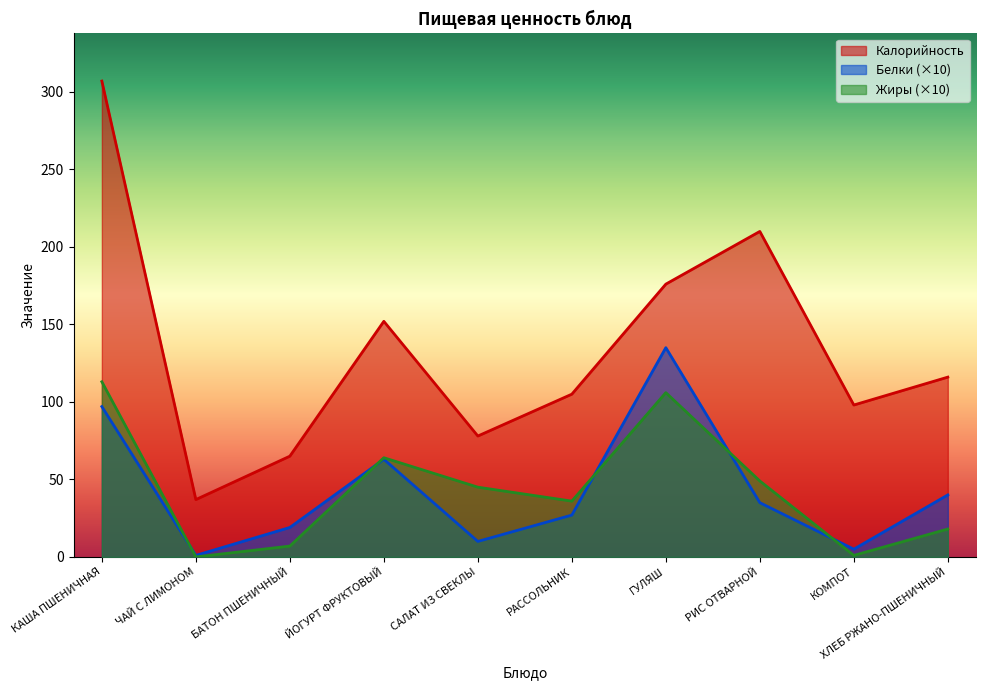

Is the value of Белки at ЧАЙ С ЛИМОНОМ greater than the value of Жиры at КАША ПШЕНИЧНАЯ?

No